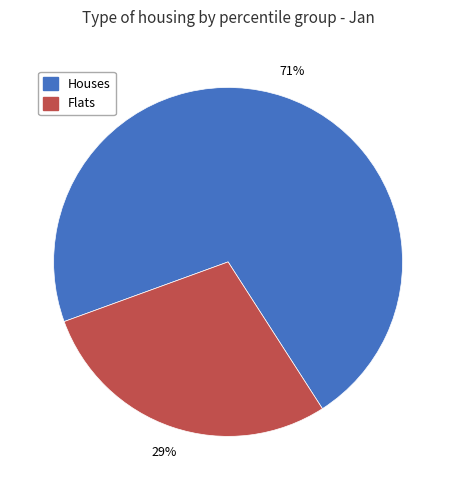

Does any single category account for the majority?

Yes